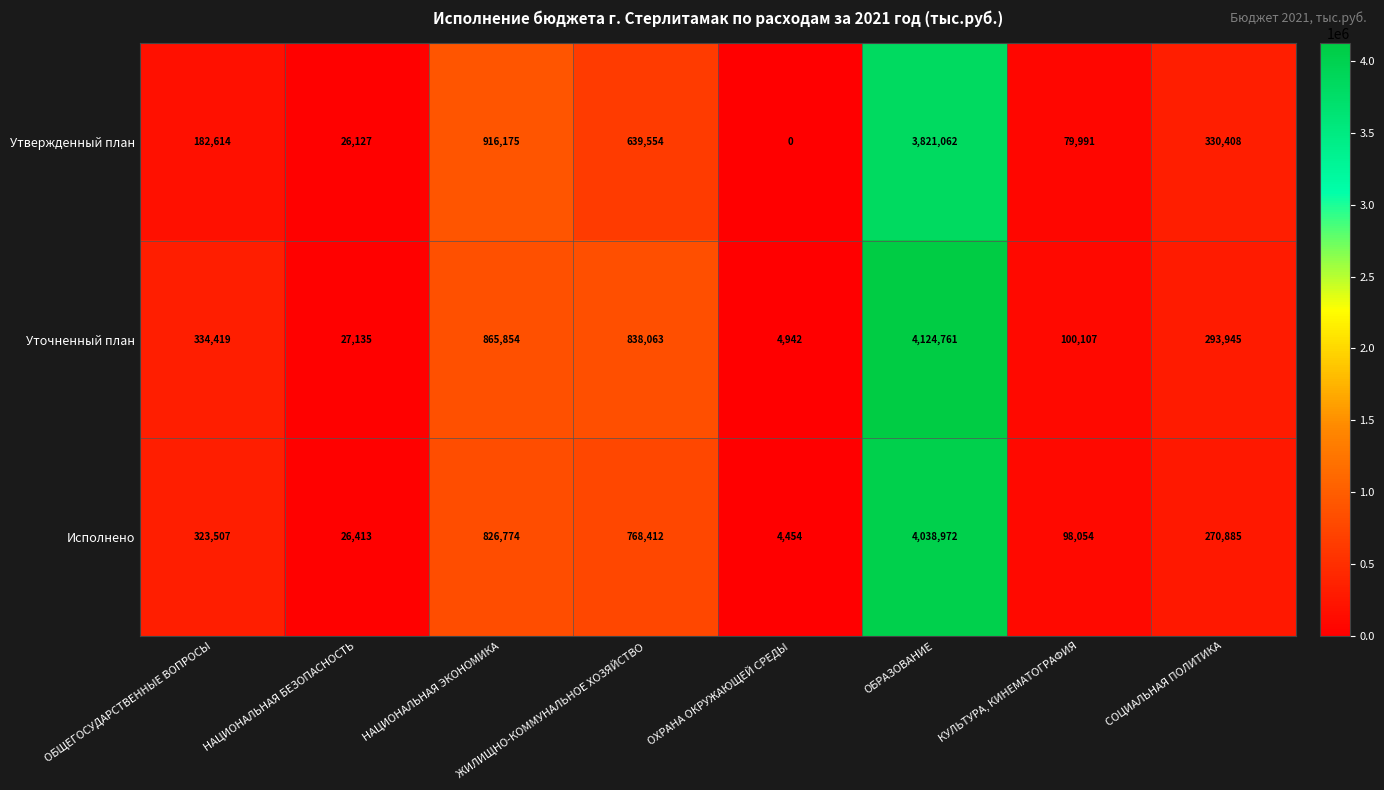

What is the spread (max minus min) of values at ОБЩЕГОСУДАРСТВЕННЫЕ ВОПРОСЫ?

151805